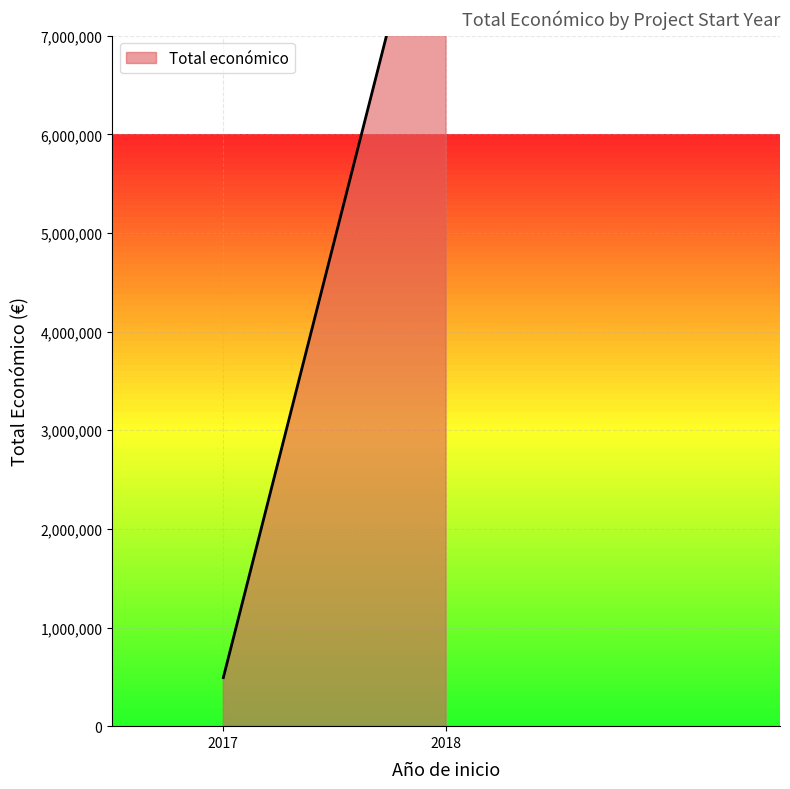

Approximately how many times larger is the value at 2017 (AGACA) compared to 2018 (BIOSECURITY)?

0.1